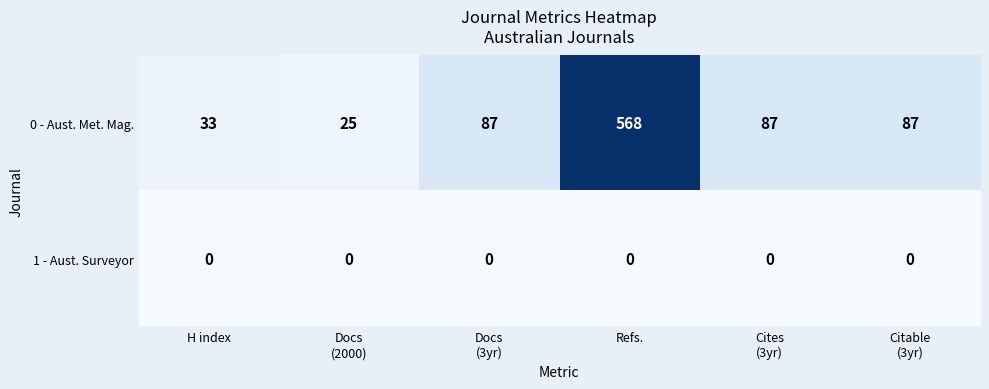

At which category is the sum across all series the highest?

Refs.